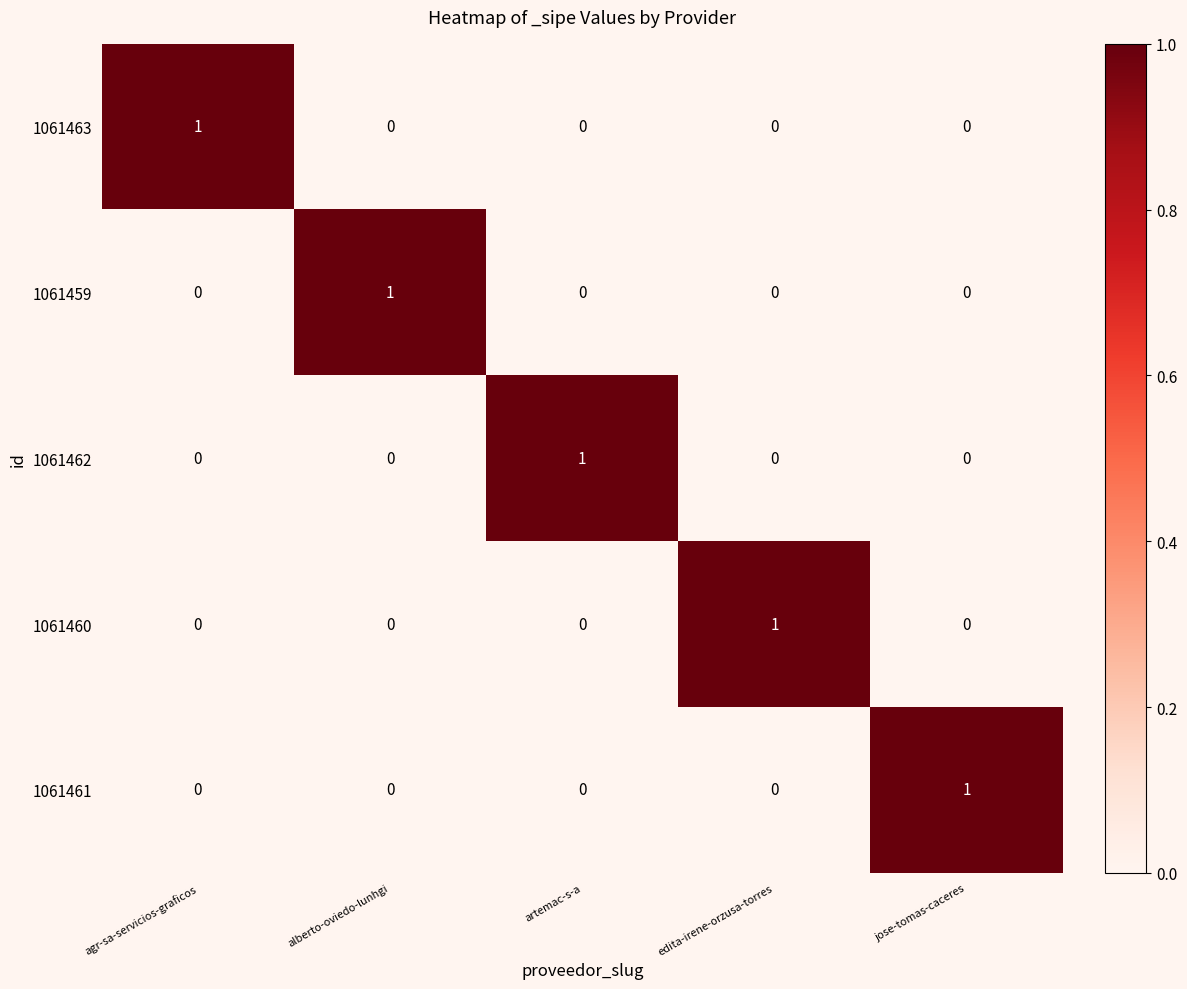

Reading left to right, transcribe all the data shown in this chart.

1061463: agr-sa-servicios-graficos=1	alberto-oviedo-lunhgi=0	artemac-s-a=0	edita-irene-orzusa-torres=0	jose-tomas-caceres=0
1061459: agr-sa-servicios-graficos=0	alberto-oviedo-lunhgi=1	artemac-s-a=0	edita-irene-orzusa-torres=0	jose-tomas-caceres=0
1061462: agr-sa-servicios-graficos=0	alberto-oviedo-lunhgi=0	artemac-s-a=1	edita-irene-orzusa-torres=0	jose-tomas-caceres=0
1061460: agr-sa-servicios-graficos=0	alberto-oviedo-lunhgi=0	artemac-s-a=0	edita-irene-orzusa-torres=1	jose-tomas-caceres=0
1061461: agr-sa-servicios-graficos=0	alberto-oviedo-lunhgi=0	artemac-s-a=0	edita-irene-orzusa-torres=0	jose-tomas-caceres=1